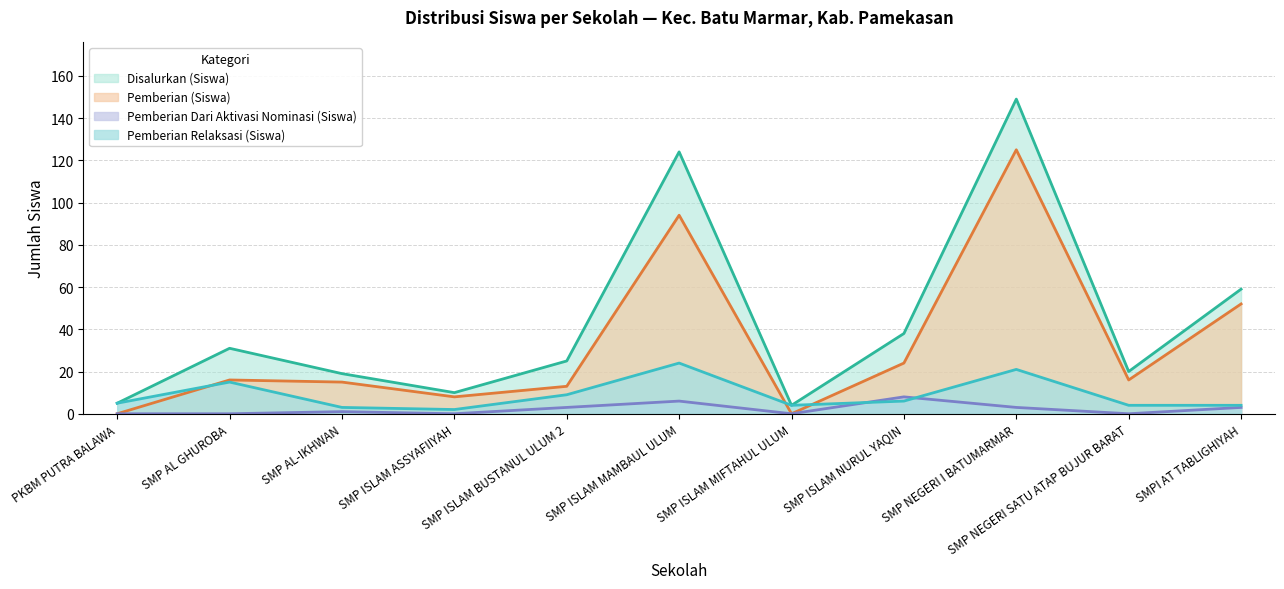

What is the label of the 8th point from the right?

SMP ISLAM ASSYAFIIYAH